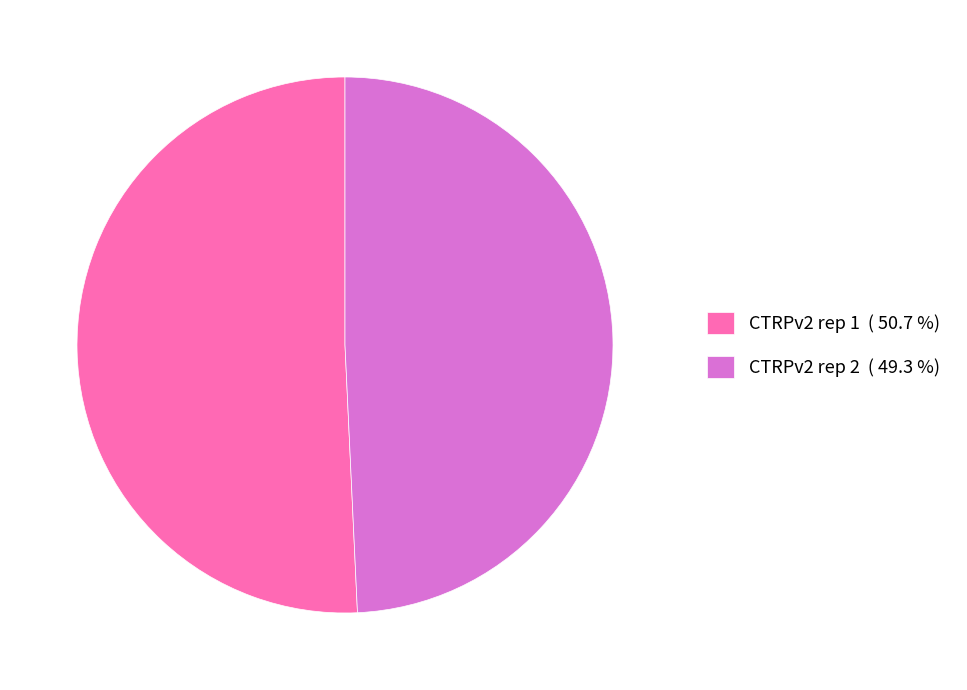

Count the number of slices in the pie.

2